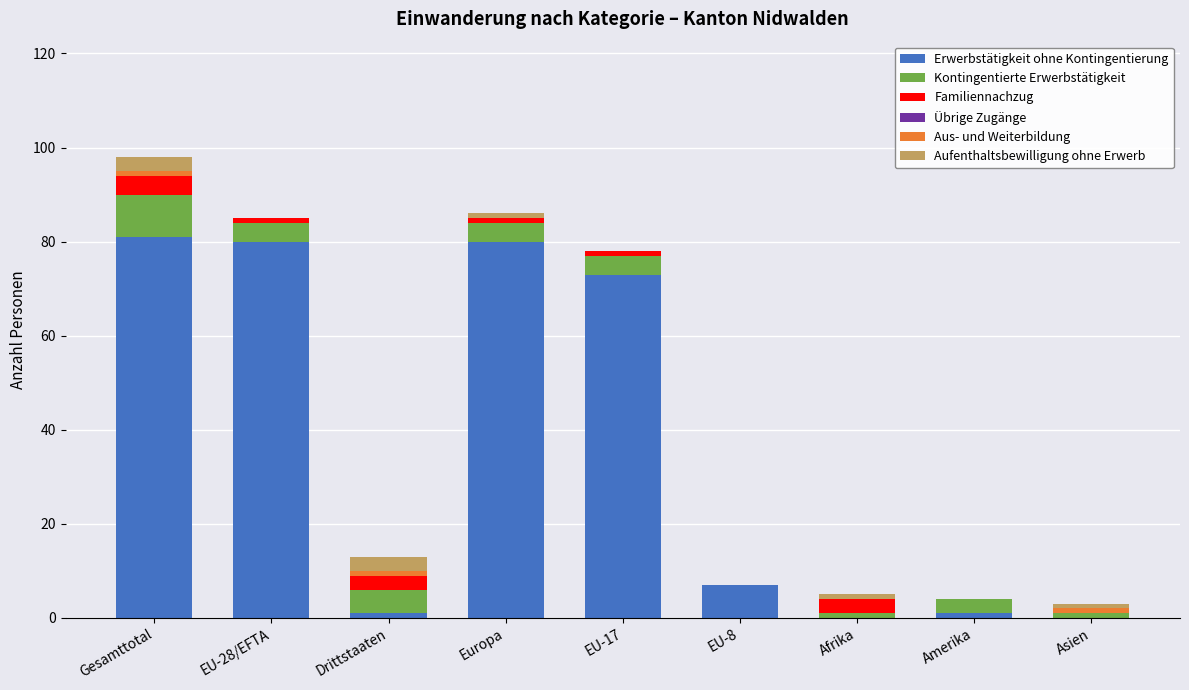

The Erwerbstätigkeit ohne Kontingentierung series shows 29 at EU-28/EFTA. True or false?

False